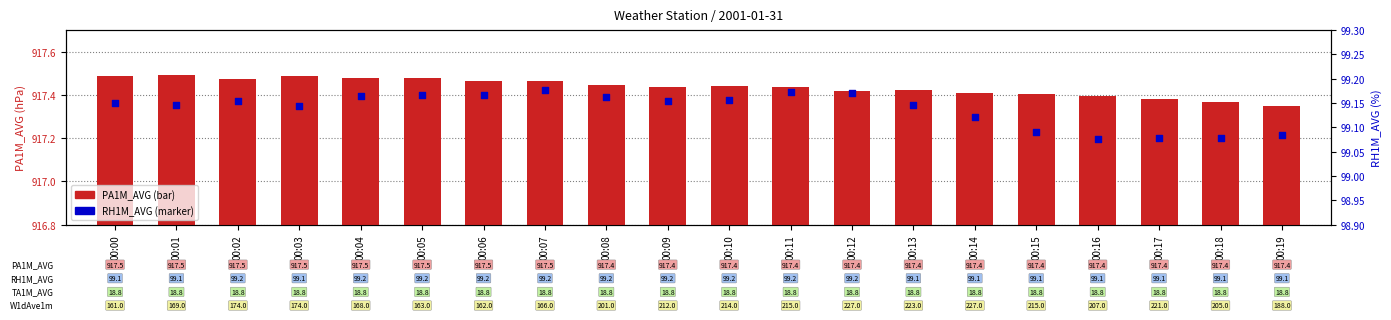

Which series contains the highest Y value?

PA1M_AVG